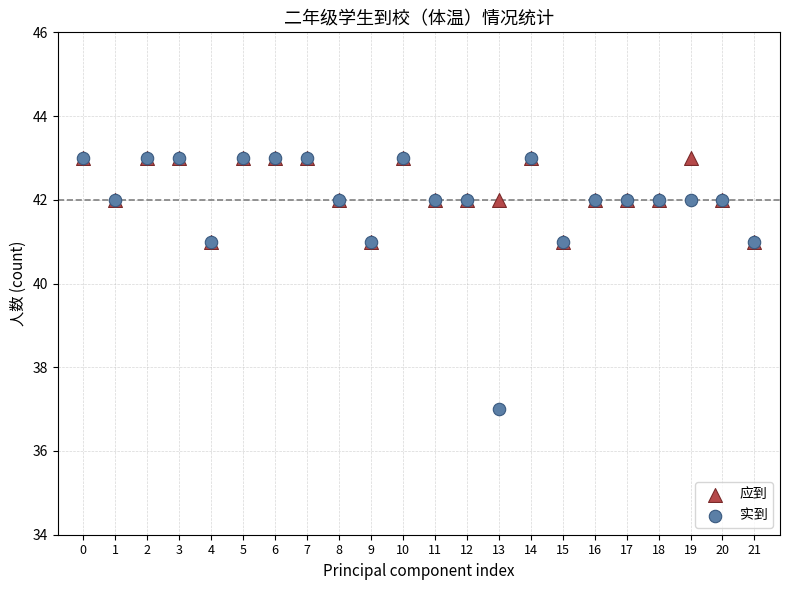

Which series has the largest Y range (max minus min)?

实到